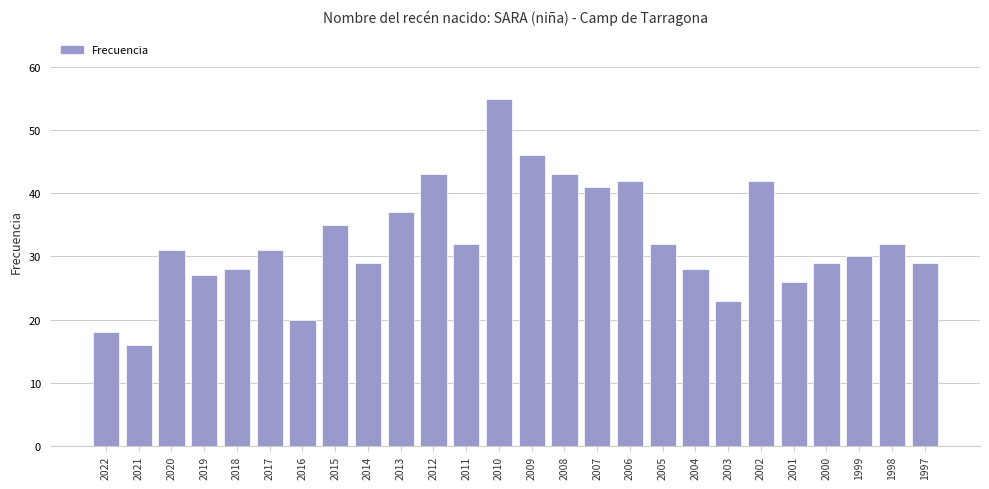

Is it true that the value at 2003 is 13?

False